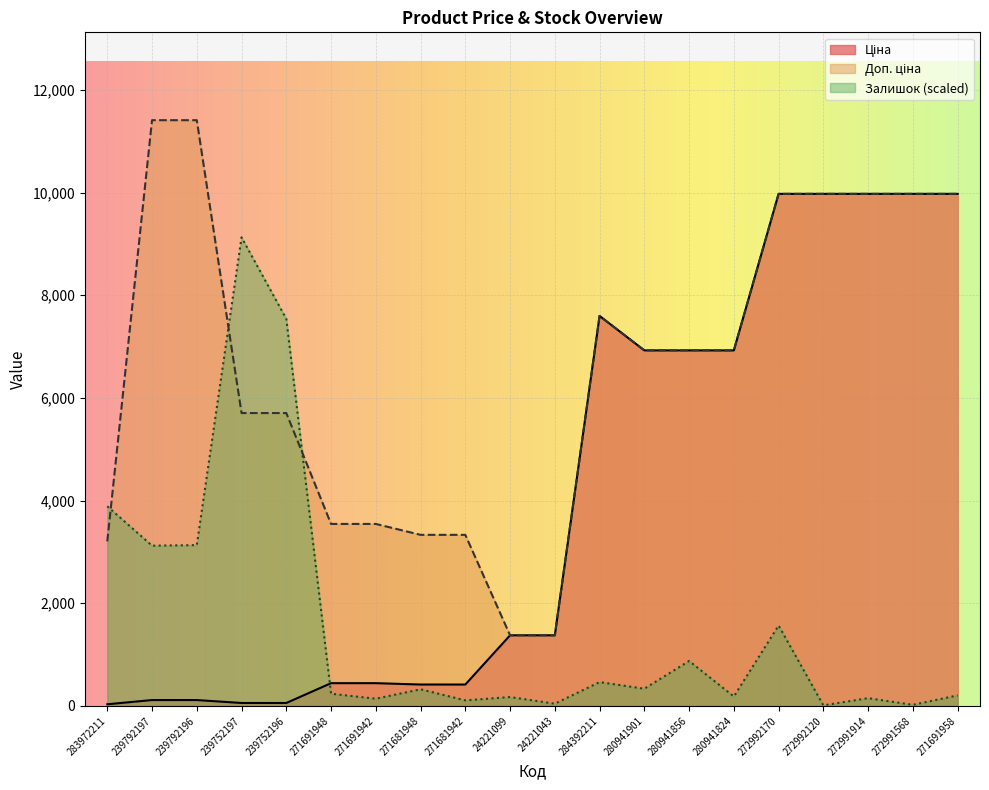

Count the number of categories in the chart.

20